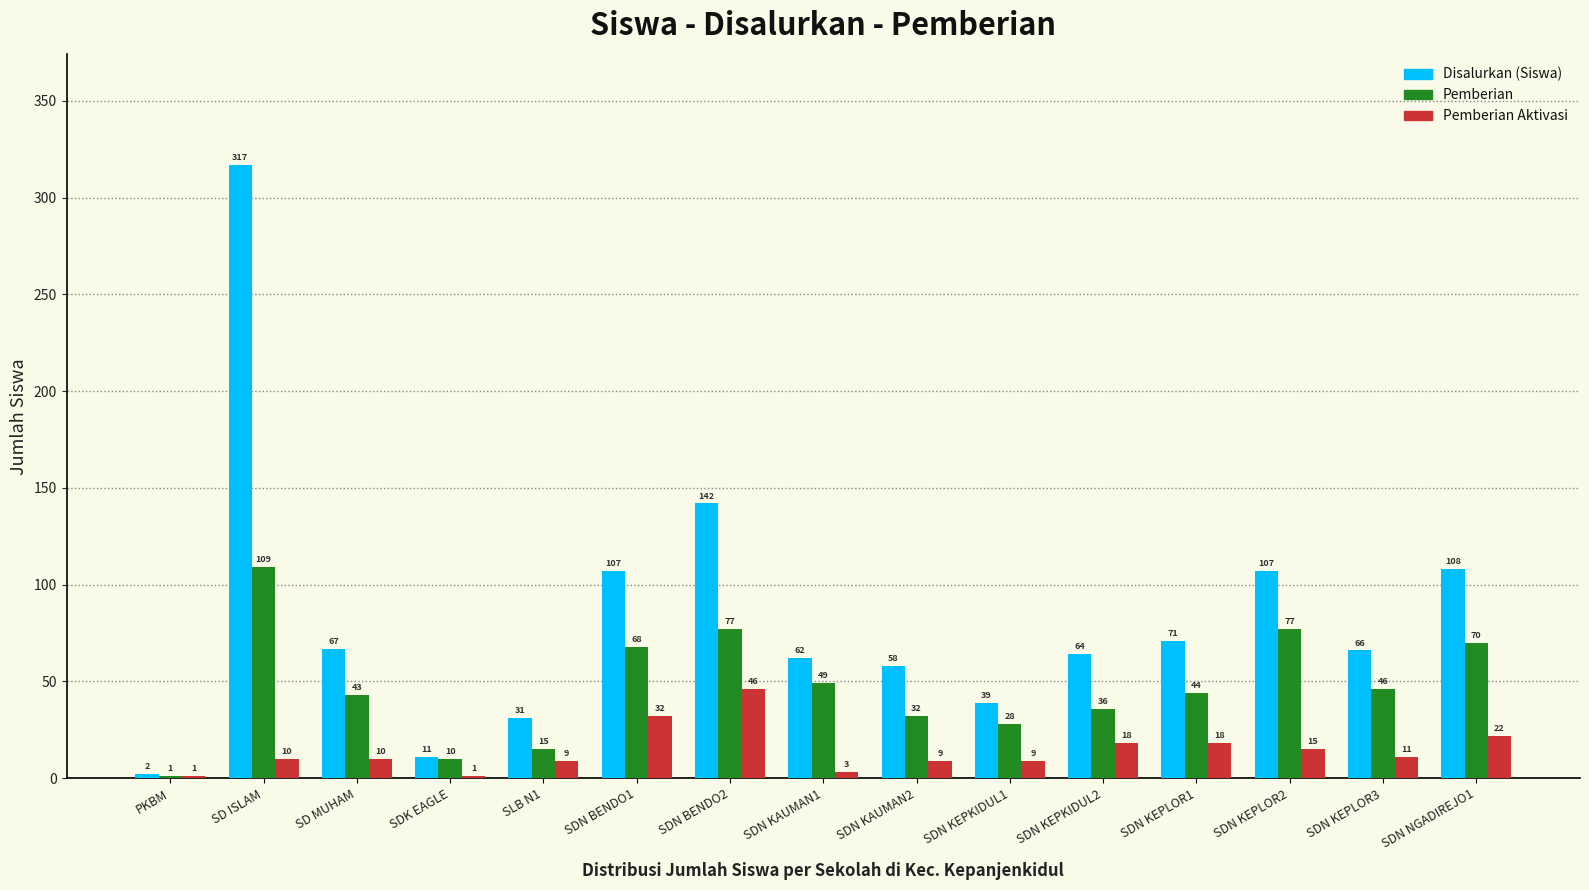

Which series has the widest spread of values?

Disalurkan (Siswa)